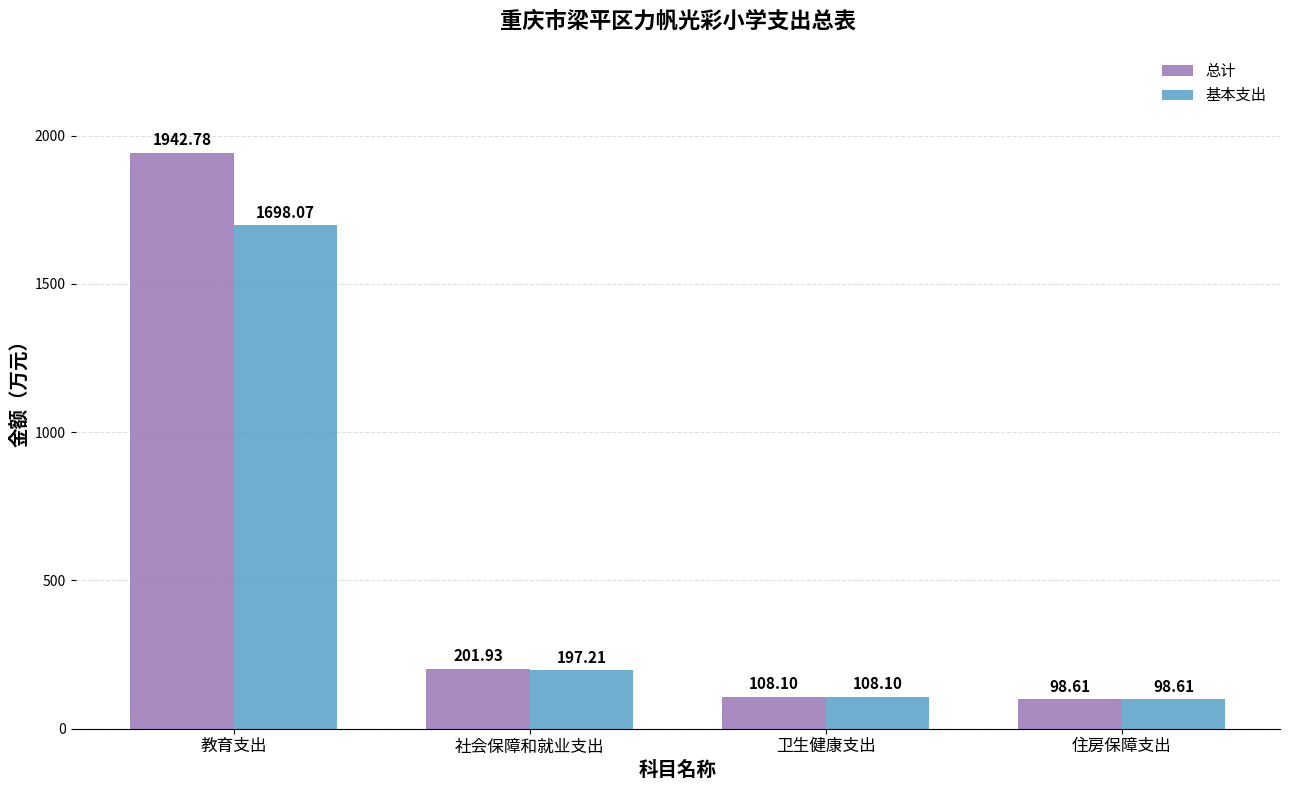

What is the value of the 总计 bar at the 4th from the left?

98.6